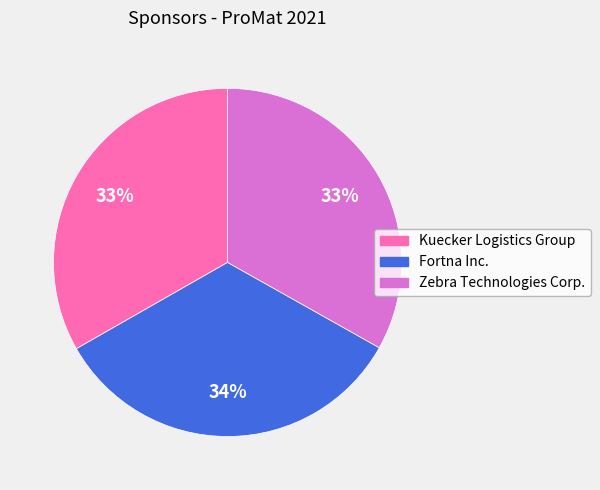

Approximately how many times larger is the value at Kuecker Logistics Group compared to Fortna Inc.?

1.0